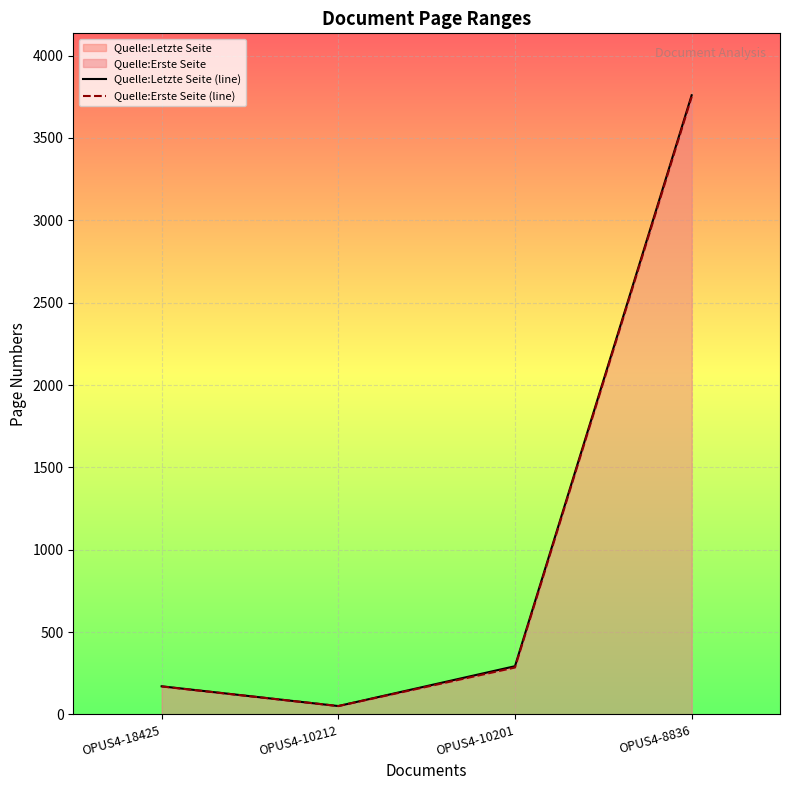

What is the difference between the maximum and minimum values in the Quelle:Letzte Seite (line) series?

3707.9